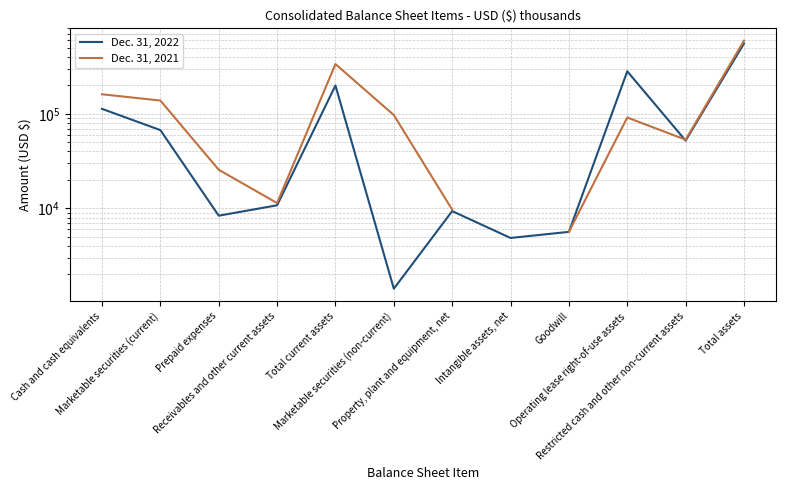

How many lines are shown in the chart?

2